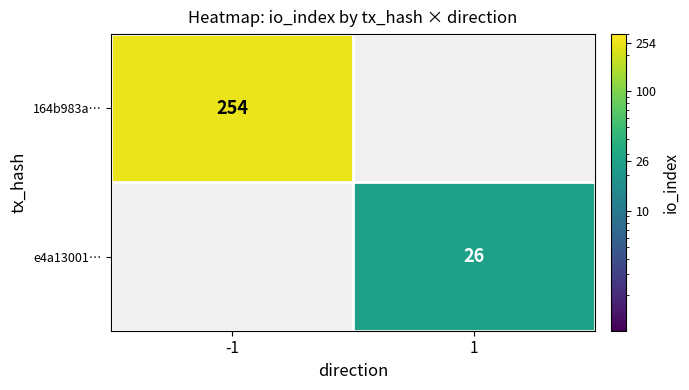

The value of 164b983a… at -1 is 254. True or false?

True